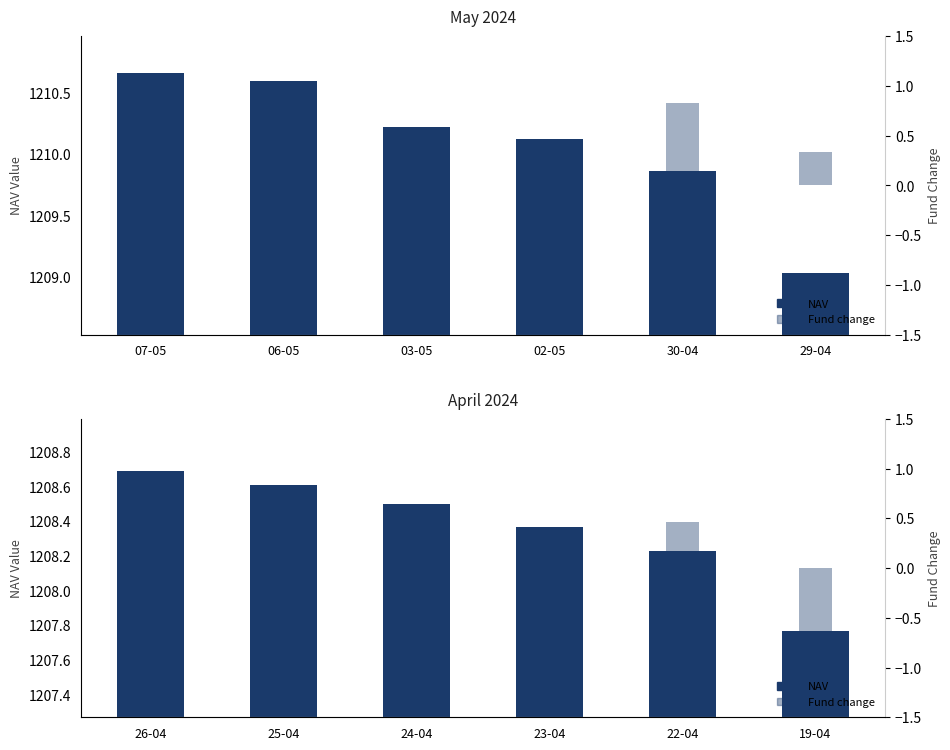

Rank the categories by Fund change value from highest to lowest.

30-04, 02-05, 03-05, 06-05, 07-05, 29-04